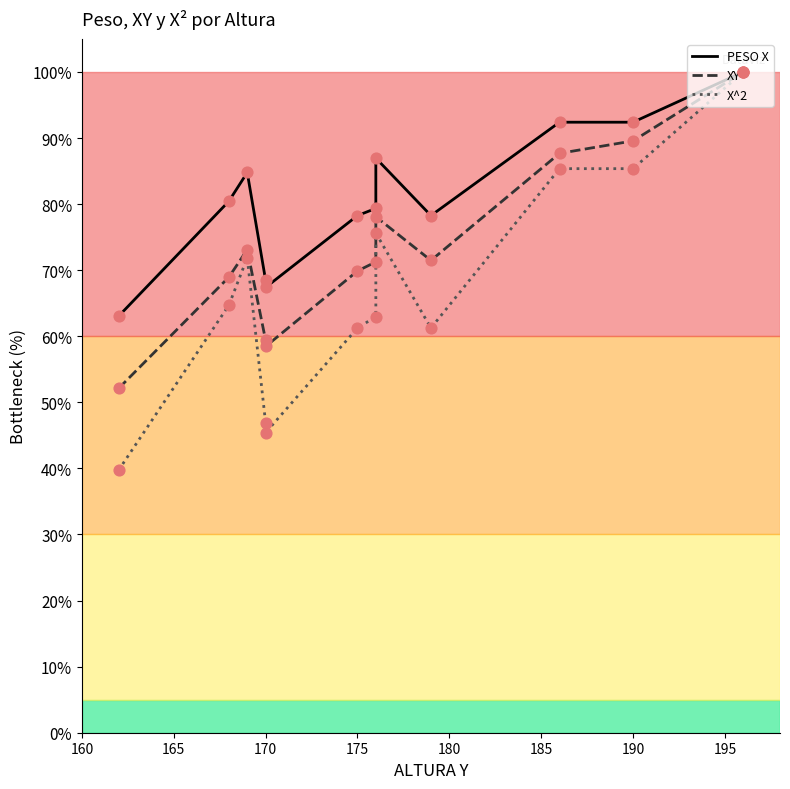

At how many categories does at least one series exceed 83?

5